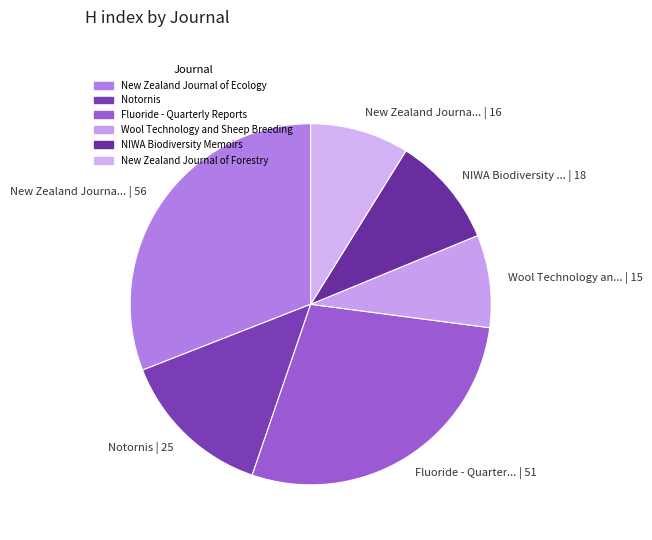

Count the number of slices in the pie.

6